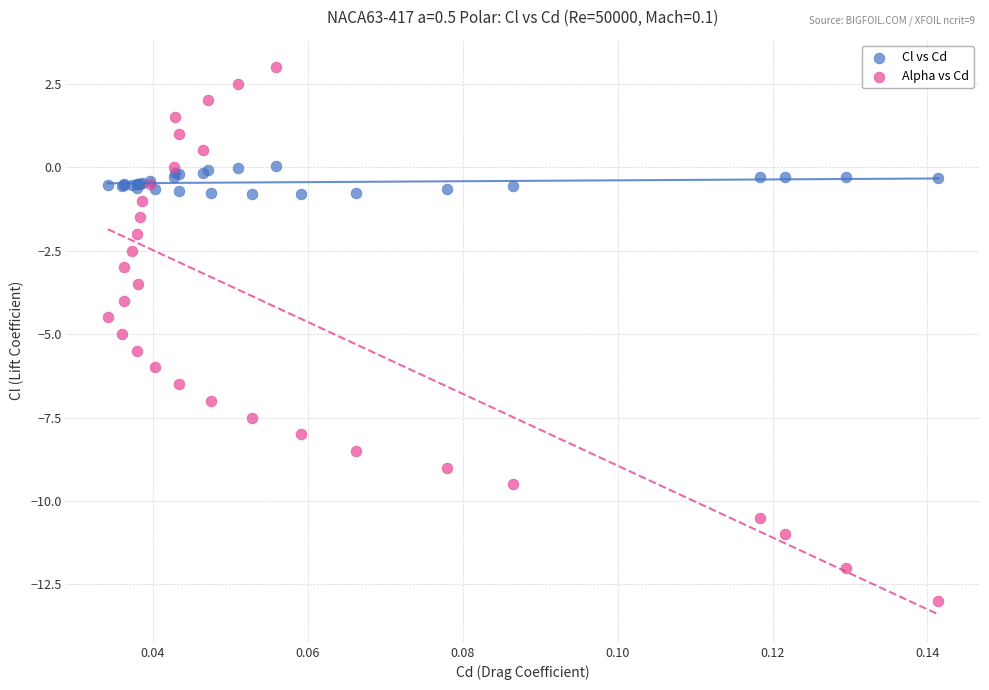

Which series reaches the maximum Y coordinate?

Alpha vs Cd